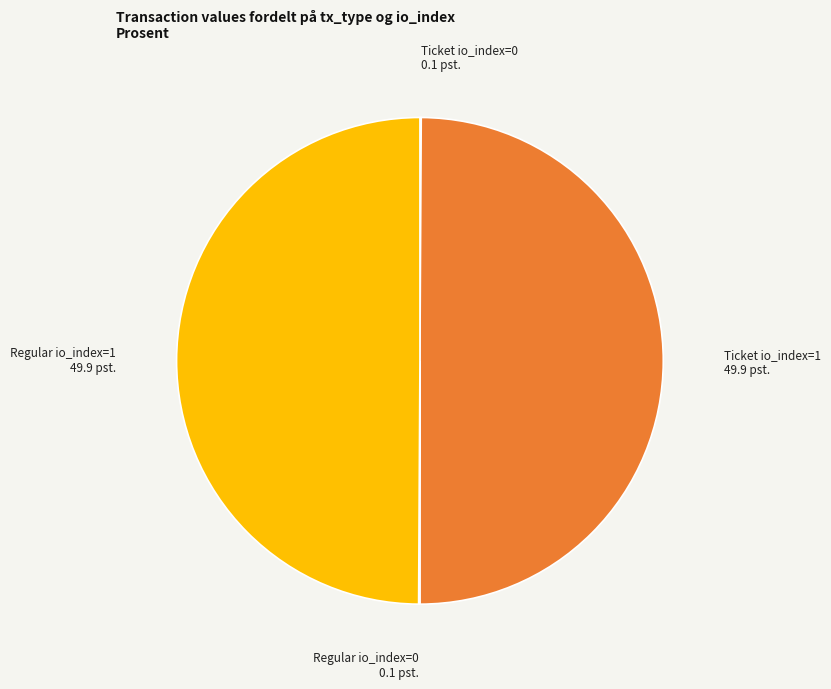

Is the sum of Regular io_index=1 and Ticket io_index=1 greater than half?

Yes